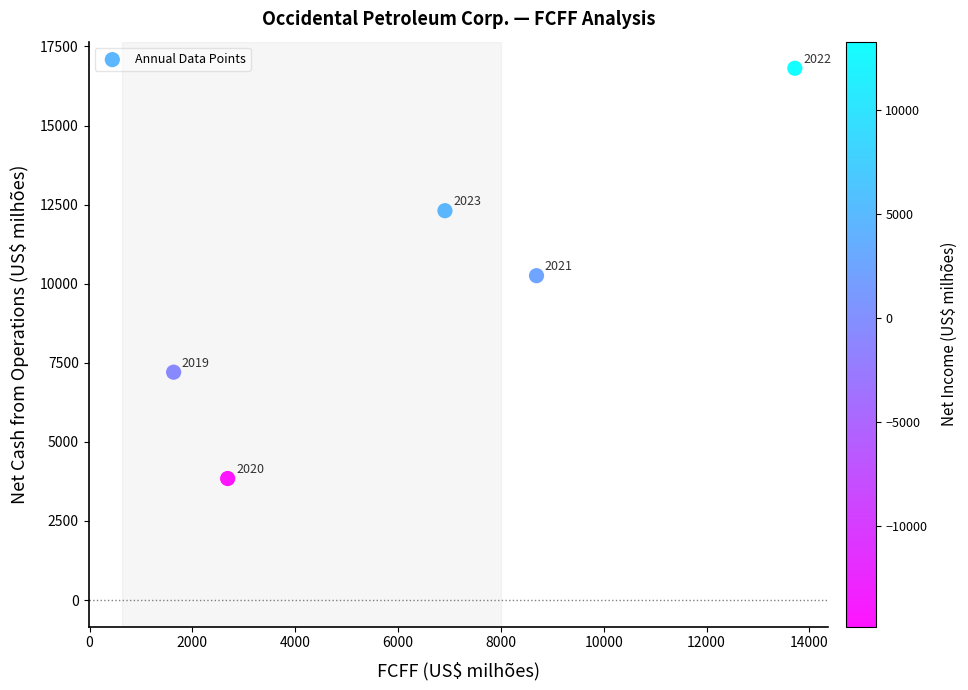

What Y value in the scatter plot is closest to 10326?

10253